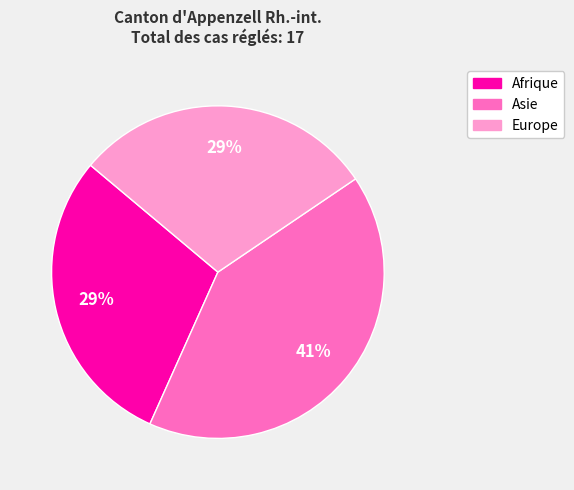

Is the sum of Asie and Europe greater than half?

Yes